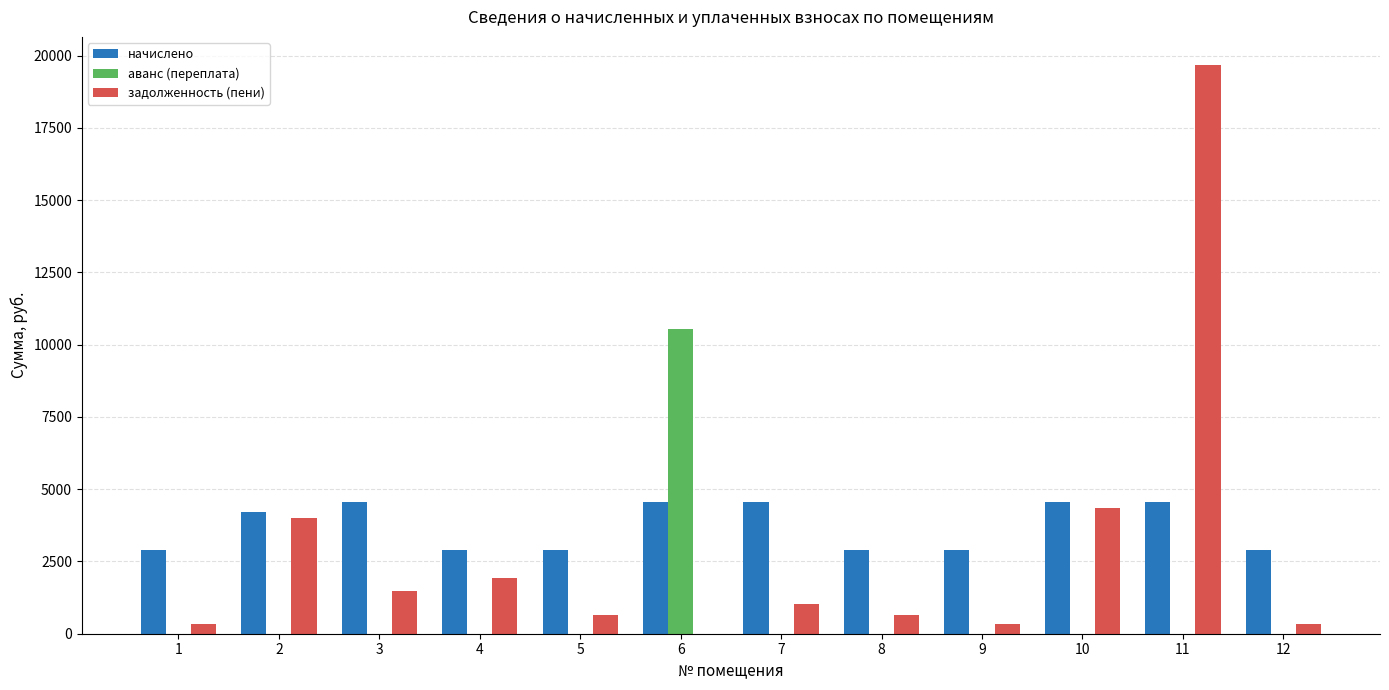

True or false: задолженность (пени) has a value of -8586.2 at 6.

False